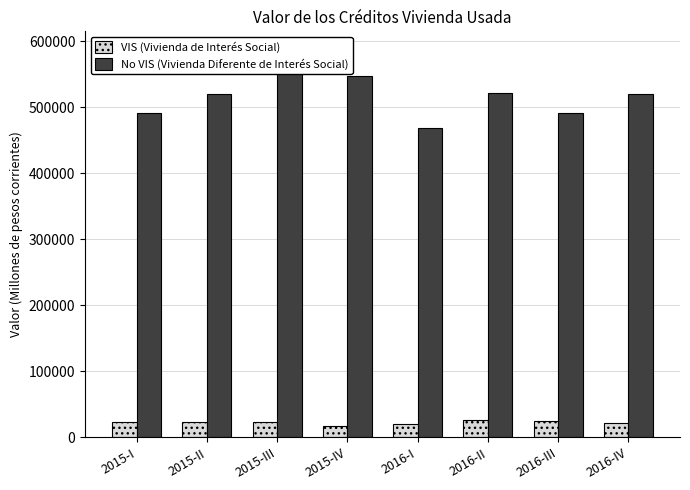

Does the chart contain any negative values?

No